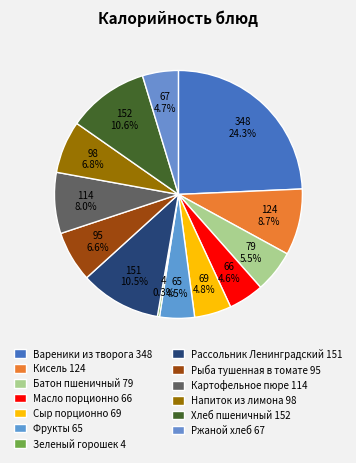

Which has a higher value, Фрукты or Вареники из творога?

Вареники из творога